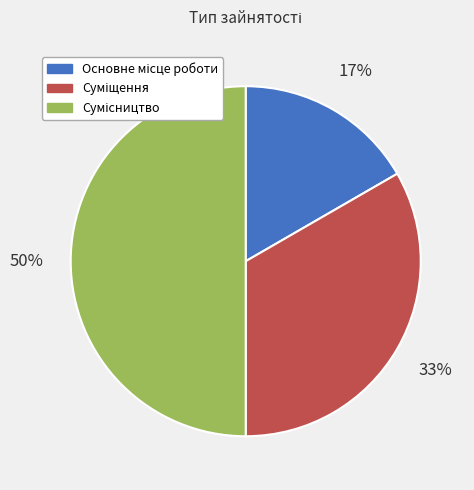

To the nearest percent, what is the difference between the largest and smallest slice percentages?

33%